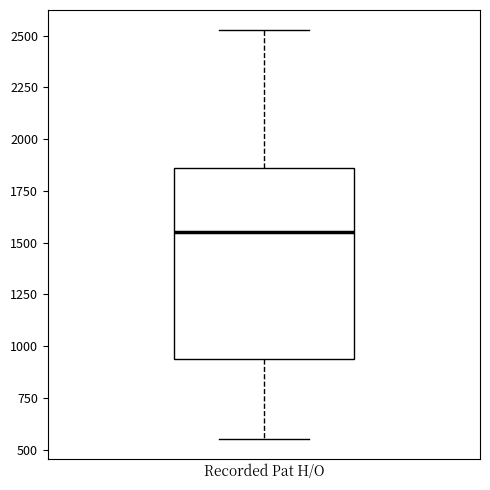

Read this box plot against the y-axis: the position of the median line, the range covered by the box, and the ends of both whiskers. The values are not printed on the chart, so give them approximately, as read against the axis.

median 1550, box 950 to 1850, whiskers 550 to 2550